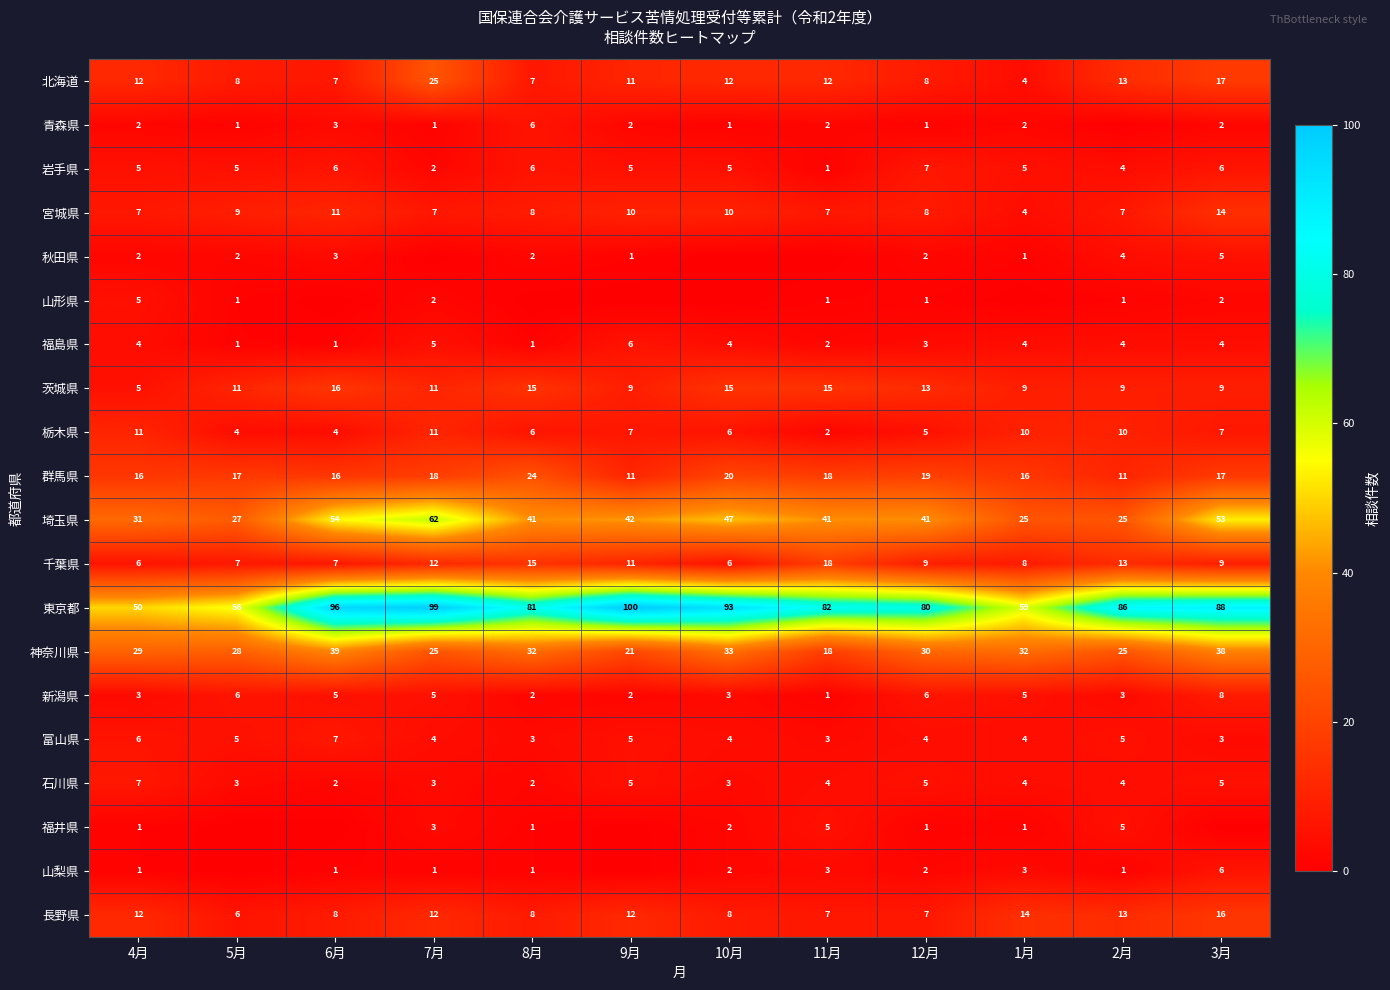

At how many categories does at least one series exceed 86?

5